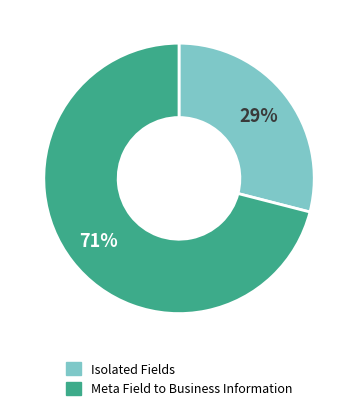

Does any single category account for the majority?

Yes